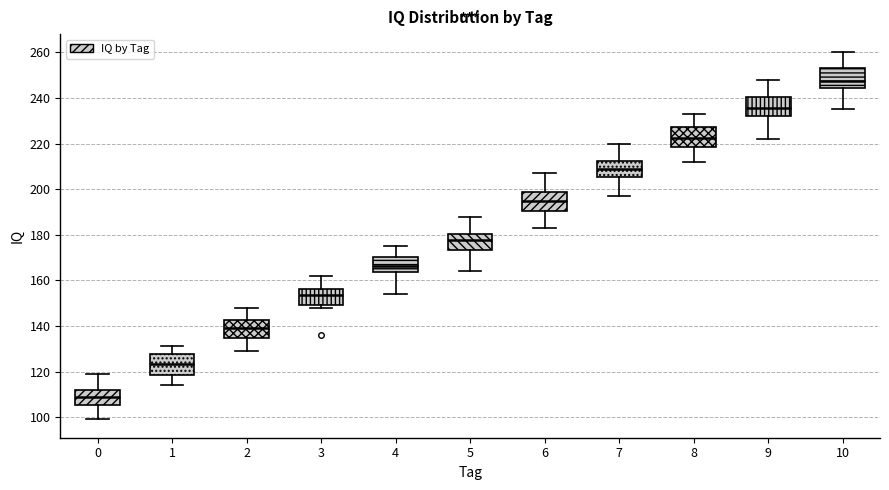

Reading left to right, read every box against the y-axis: the position of its median line, the range the box covers, and the ends of its whiskers. The values are not printed on the chart, so give them approximately, as read against the axis.

0: median 110, box 106 to 112, whiskers 100 to 120
1: median 124, box 118 to 128, whiskers 114 to 132
2: median 140, box 134 to 142, whiskers 130 to 148
3: median 154, box 150 to 156, whiskers 148 to 162
4: median 166, box 164 to 170, whiskers 154 to 176
5: median 178, box 174 to 180, whiskers 164 to 188
6: median 196, box 190 to 198, whiskers 184 to 208
7: median 210, box 206 to 212, whiskers 198 to 220
8: median 222, box 218 to 228, whiskers 212 to 234
9: median 236, box 232 to 240, whiskers 222 to 248
10: median 248, box 244 to 254, whiskers 236 to 260